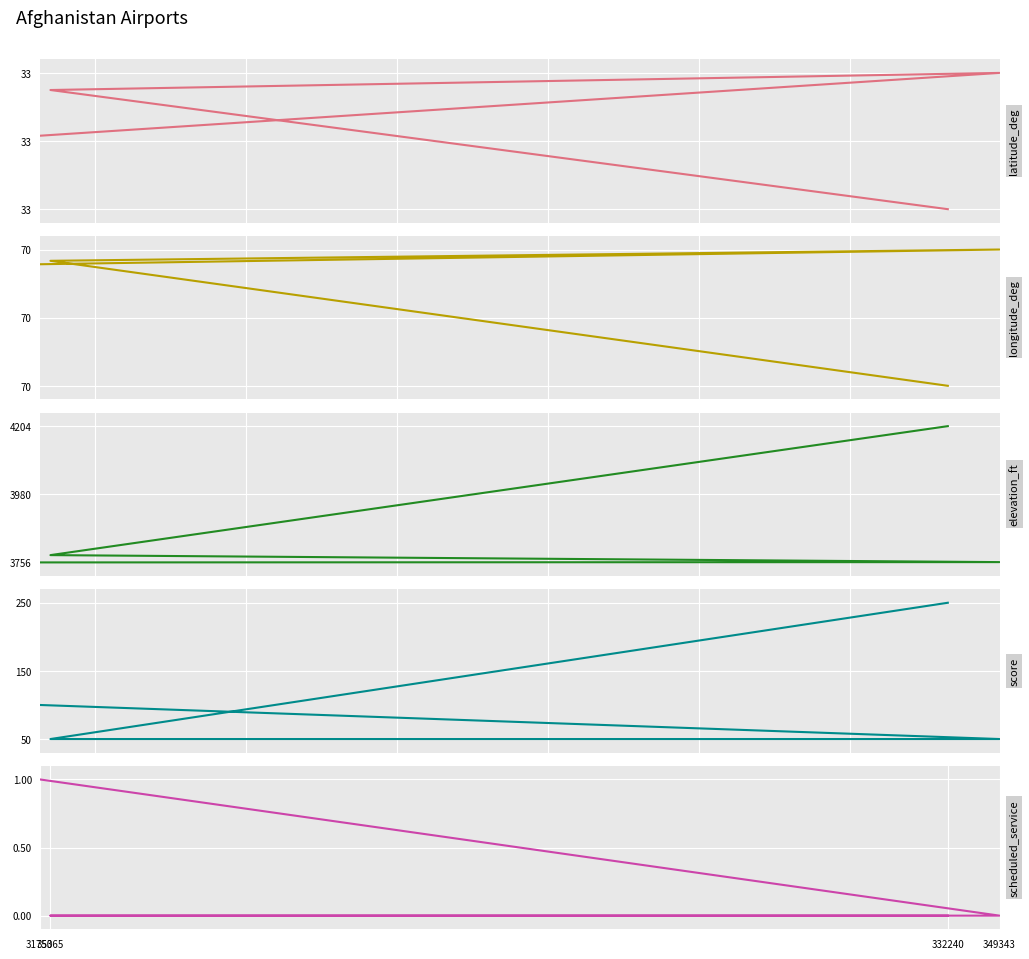

Reading left to right, transcribe all the data shown in this chart.

latitude_deg: 332240=33.3	35365=33.4	349343=33.4	31750=33.3
longitude_deg: 332240=69.8	35365=70.0	349343=70.0	31750=70.0
elevation_ft: 332240=4204.0	35365=3780.0	349343=3757.0	31750=3756.0
score: 332240=250.0	35365=50.0	349343=50.0	31750=100.0
scheduled_service: 332240=0.0	35365=0.0	349343=0.0	31750=1.0